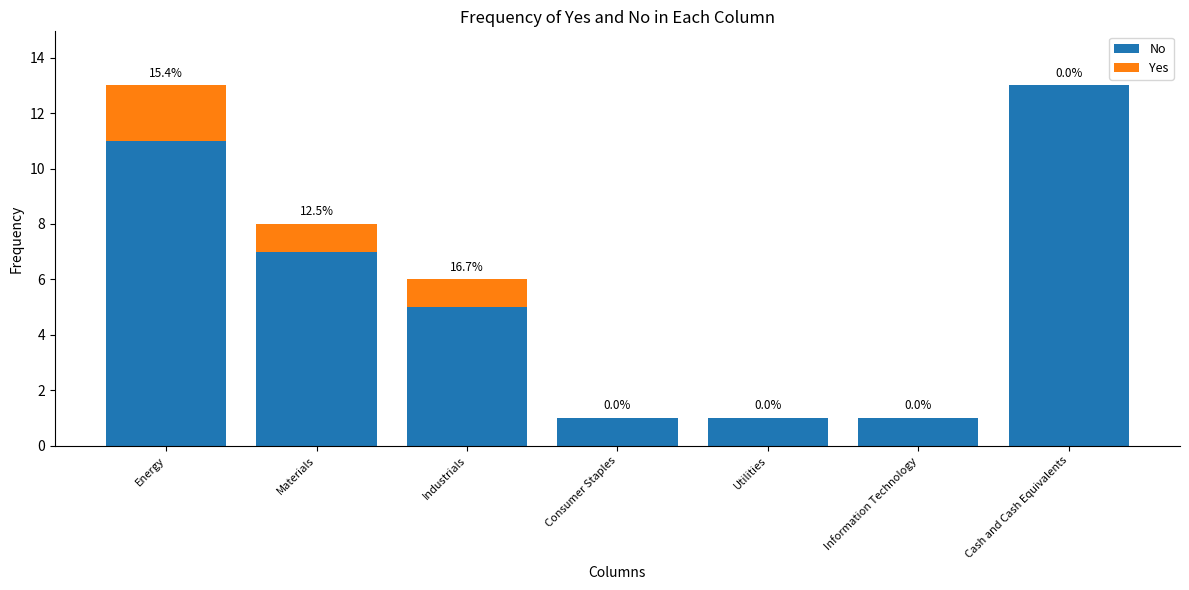

What is the sum of all No values?

39